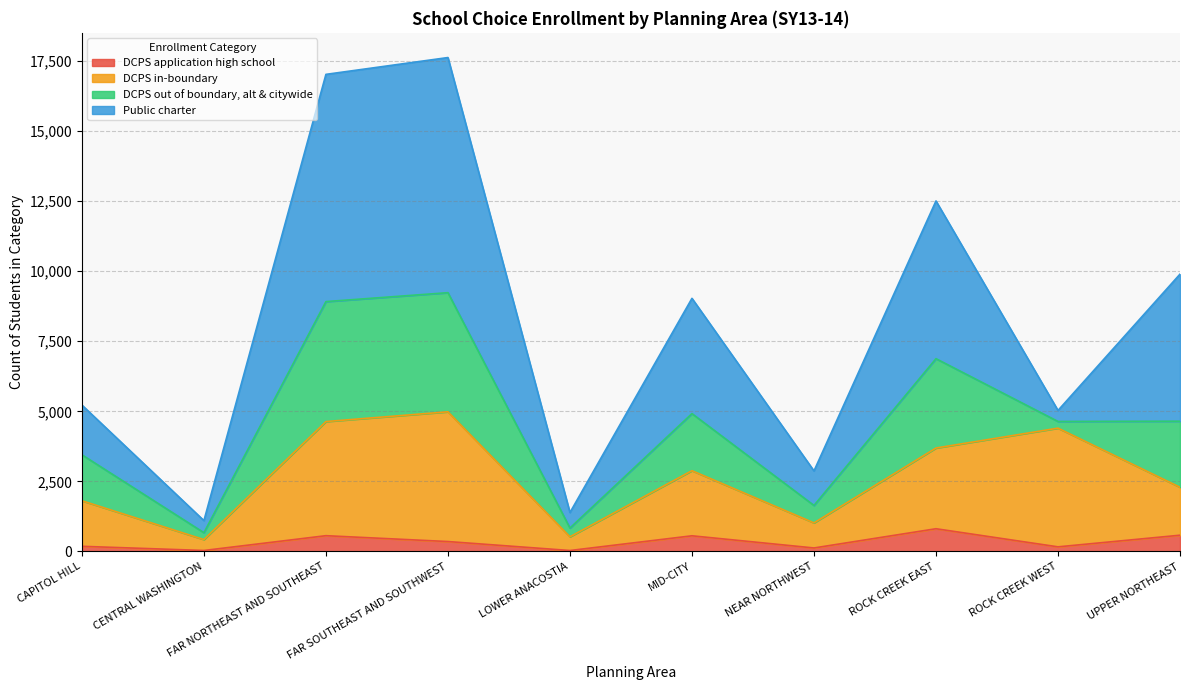

True or false: DCPS in-boundary has more than 1 points higher than both neighbors.

True